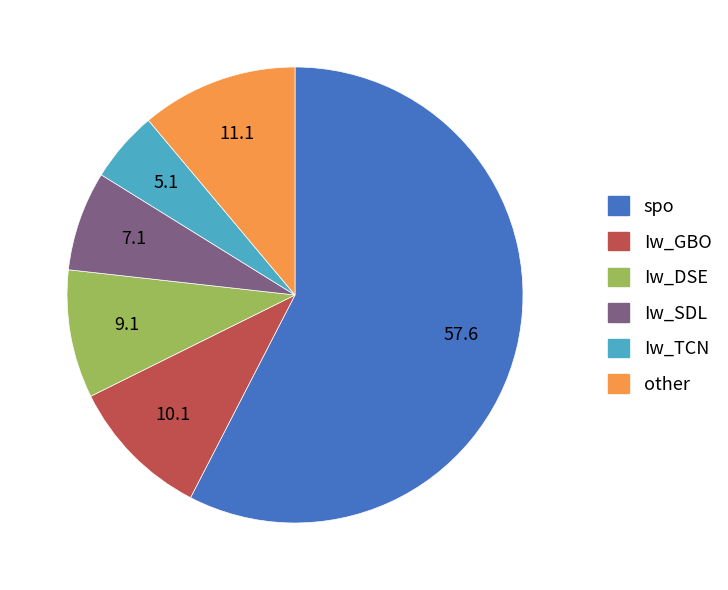

What is the largest slice in the pie chart?

spo